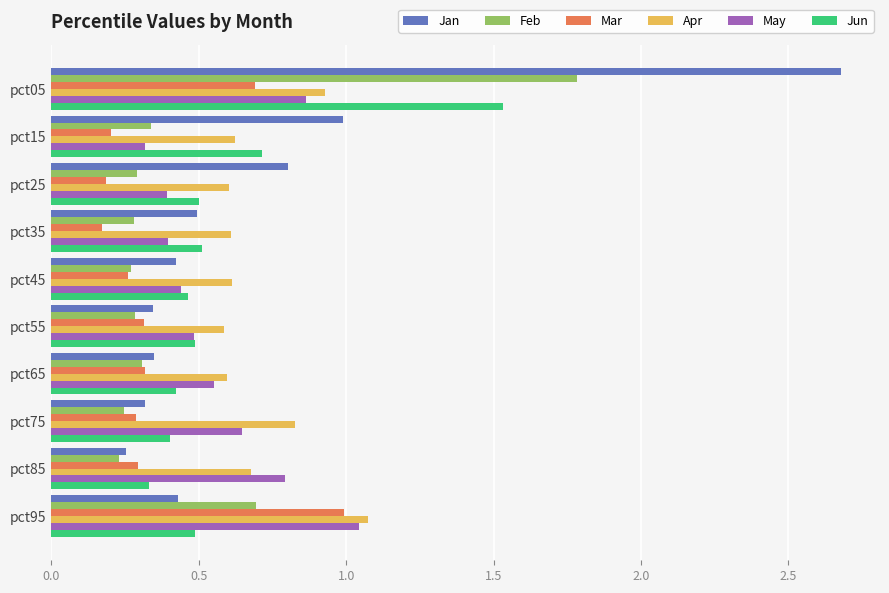

Which series changed the most between pct15 and pct35?

Jan